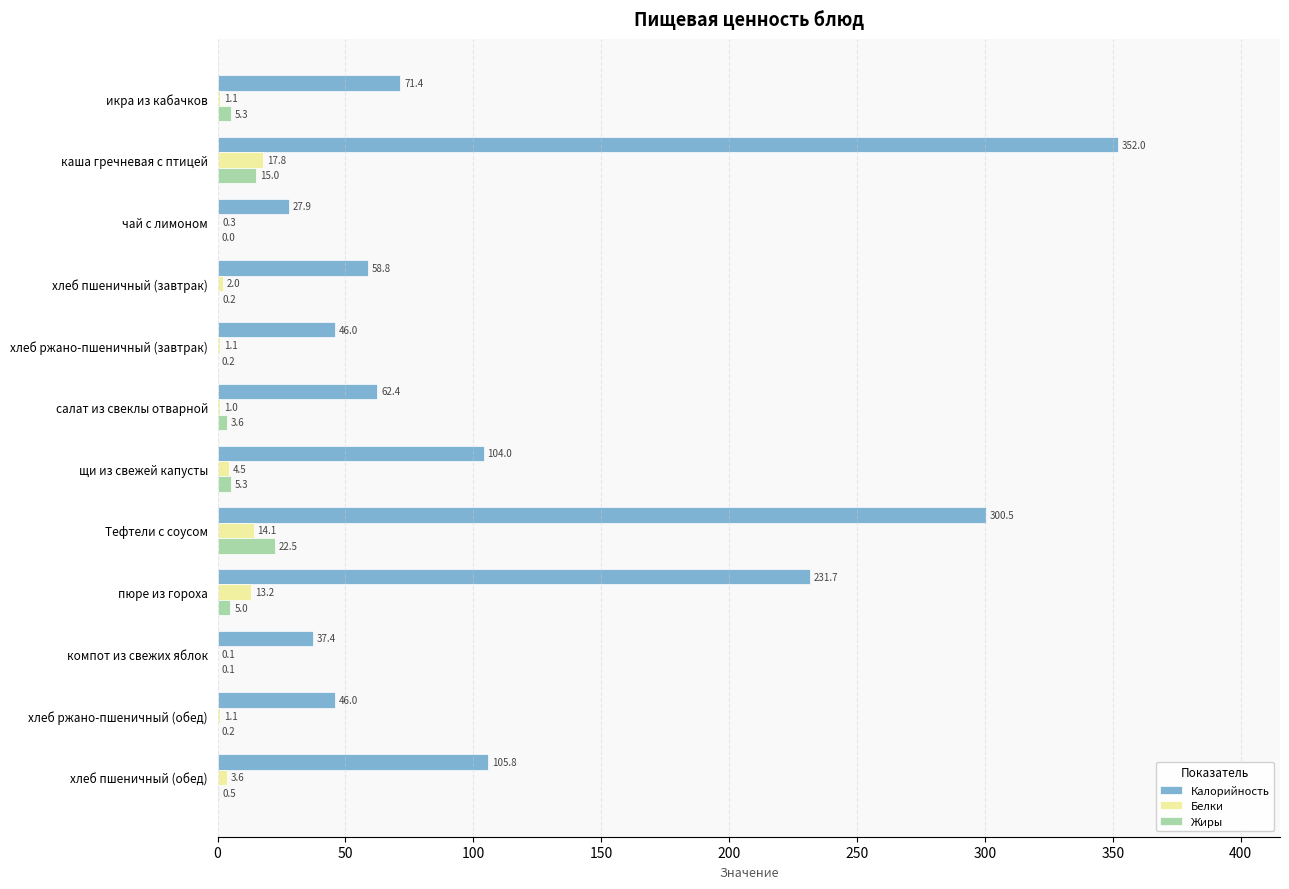

Which series changed the most between каша гречневая с птицей and хлеб пшеничный (завтрак)?

Калорийность